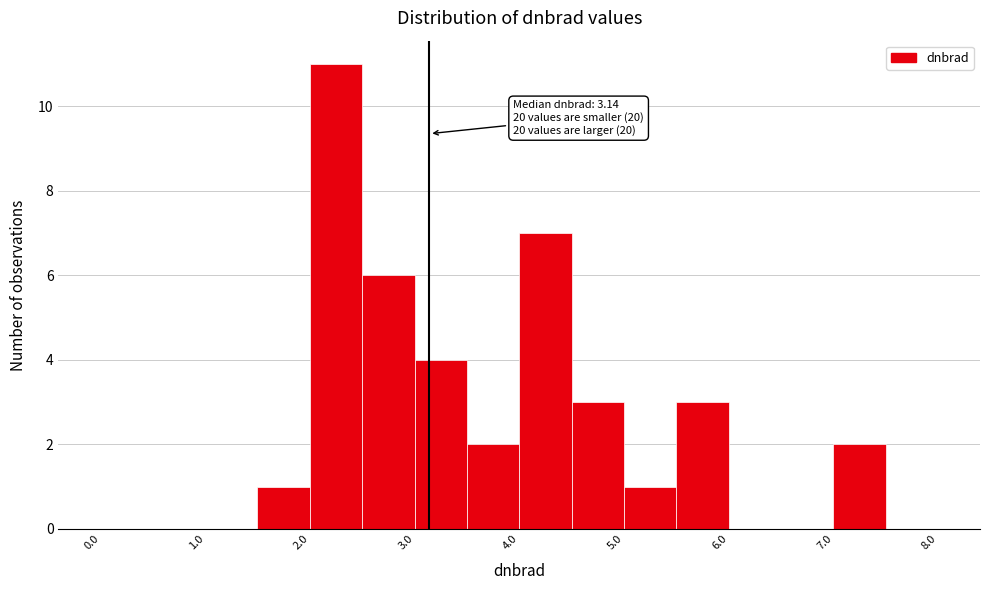

Which range on the x-axis has the tallest bar?

2.0 to 2.5